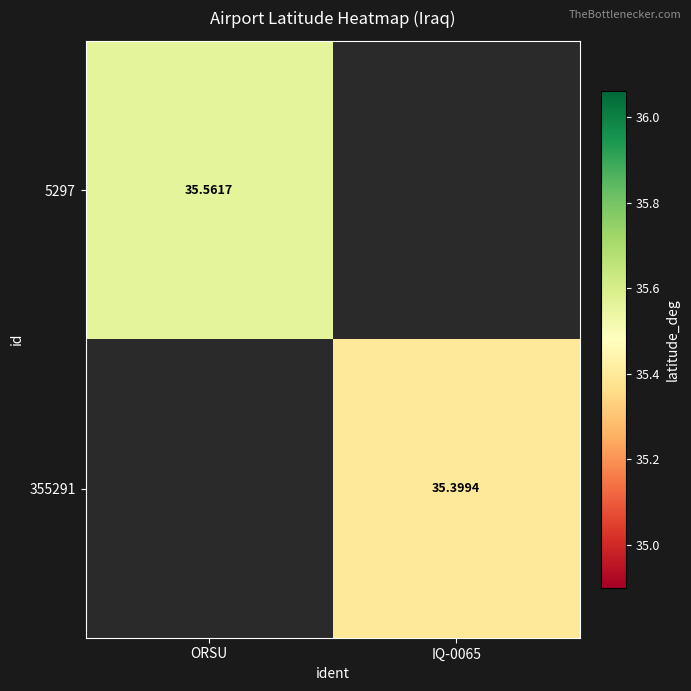

Is the value of 5297 at ORSU greater than the value of 355291 at IQ-0065?

Yes